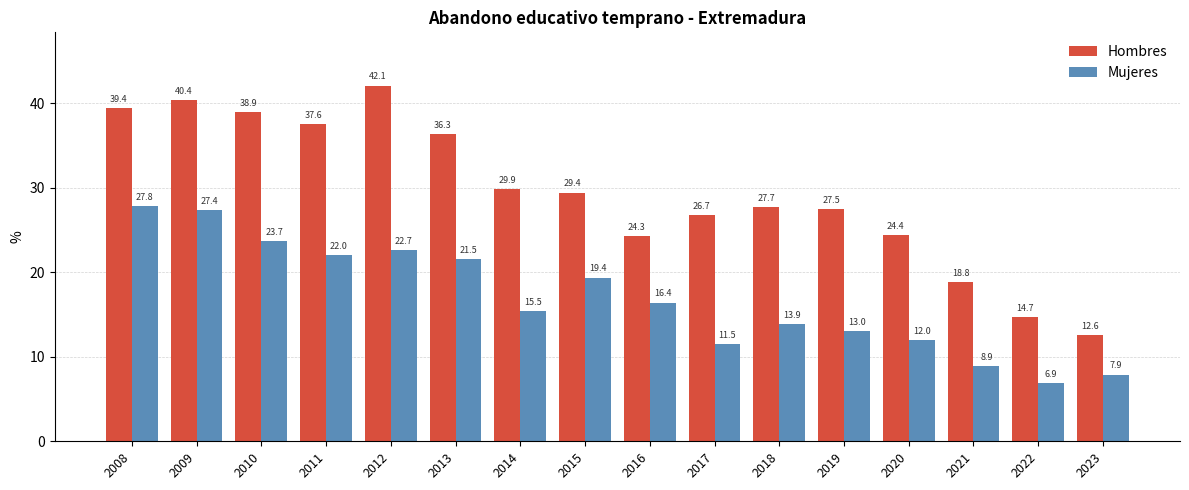

What are all the series names shown in the legend?

Hombres, Mujeres